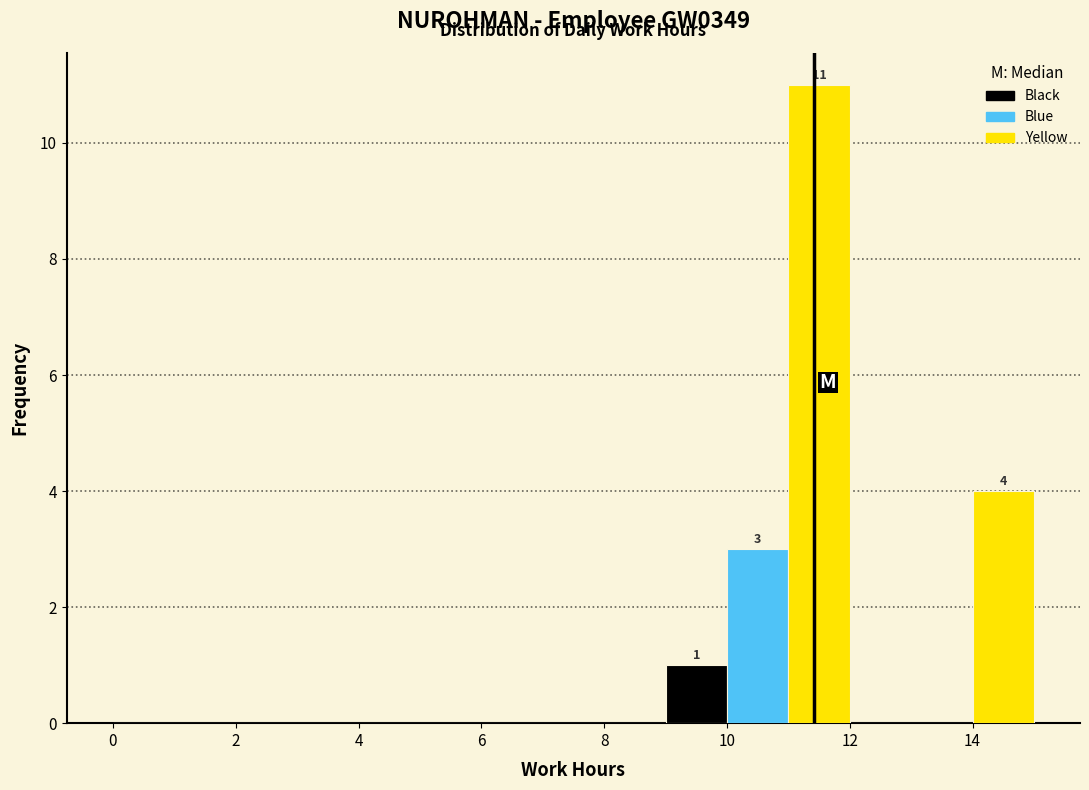

Over which range of the x-axis is the bar tallest?

11 to 12